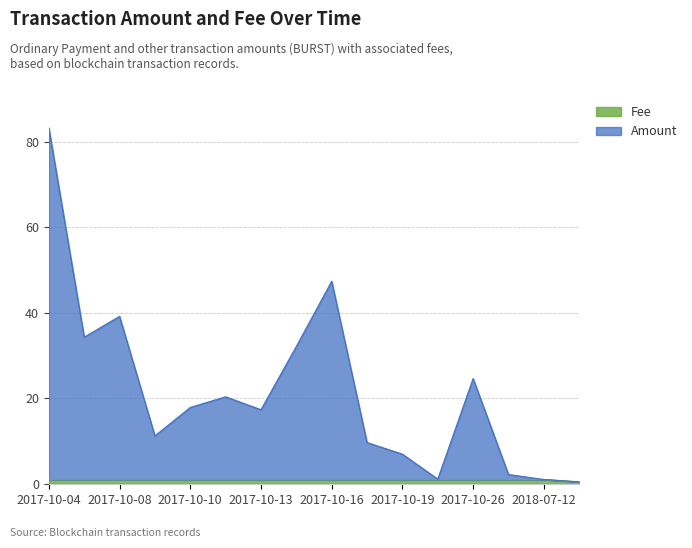

True or false: Amount and Fee cross at least once.

False